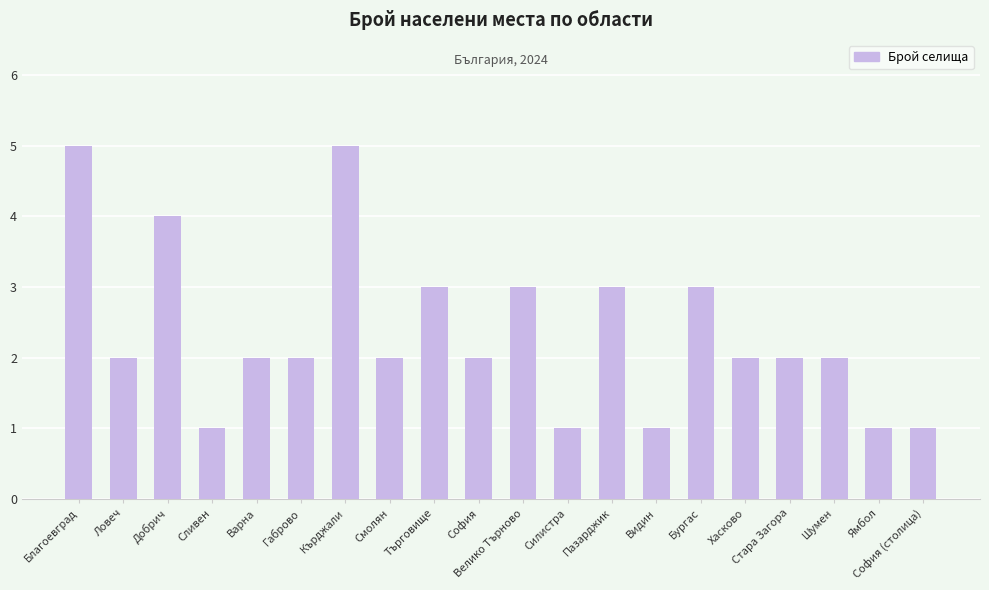

Which has a higher value, Ловеч or Пазарджик?

Пазарджик